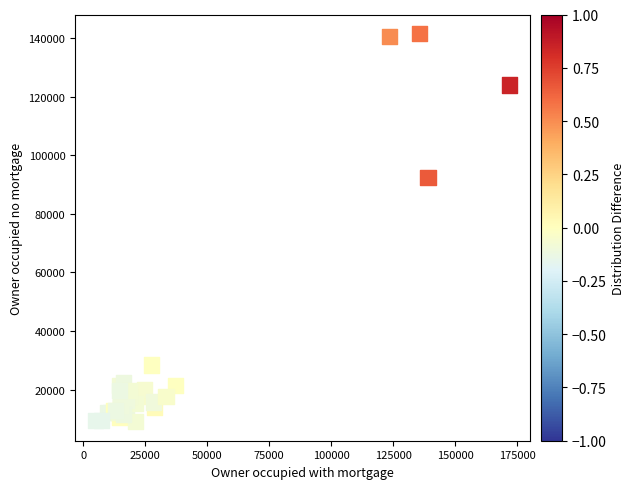

What Y value in the scatter plot is closest to 75310?

92323